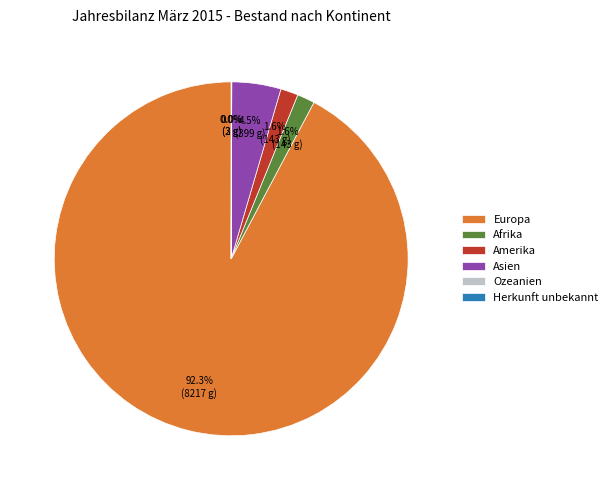

To the nearest percent, what is the average slice percentage?

17%